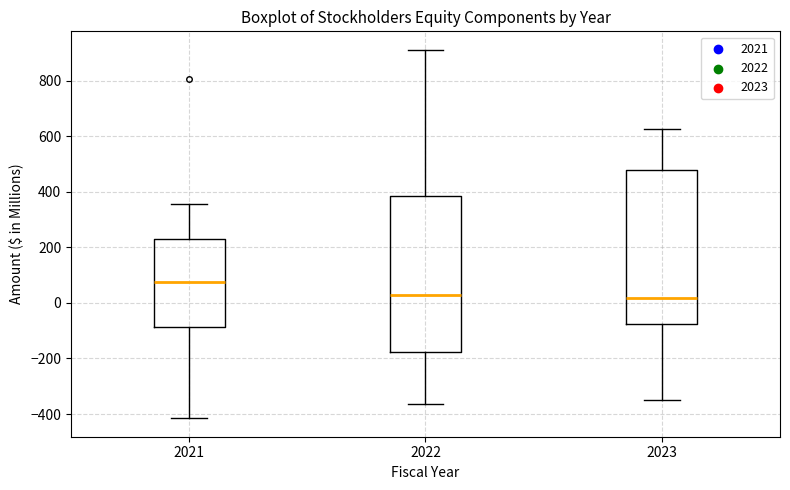

Where is the lower edge of the box at x = 2023 on the y-axis? The values are not printed on the chart, so give them approximately, as read against the axis.

-80